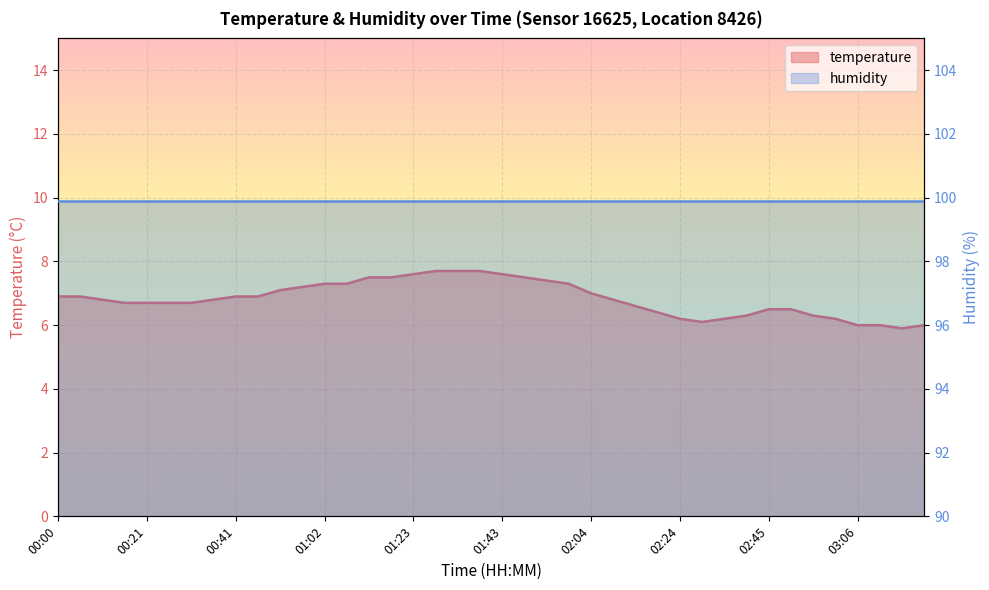

Which category has the highest value across all series?

01:28